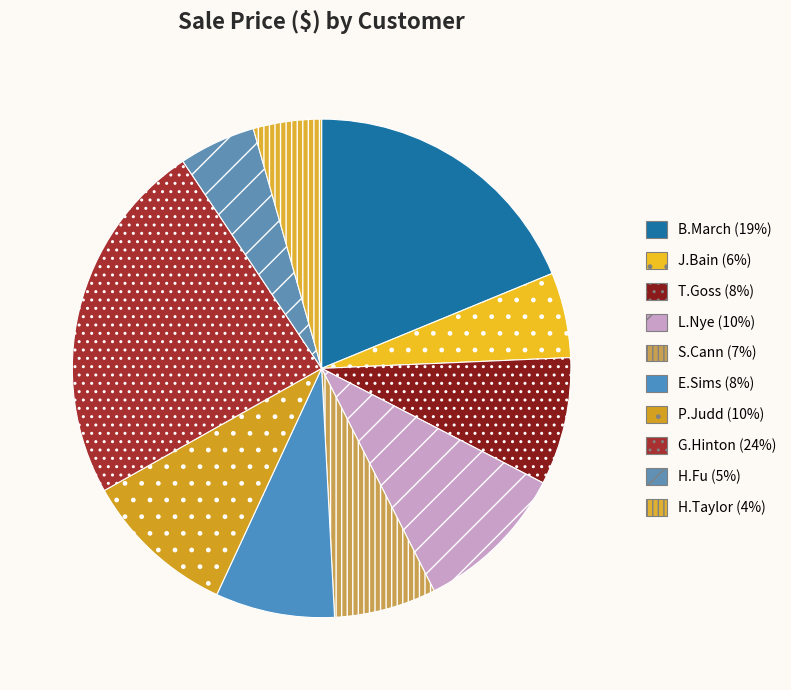

Does B.March represent more than half of the total?

No